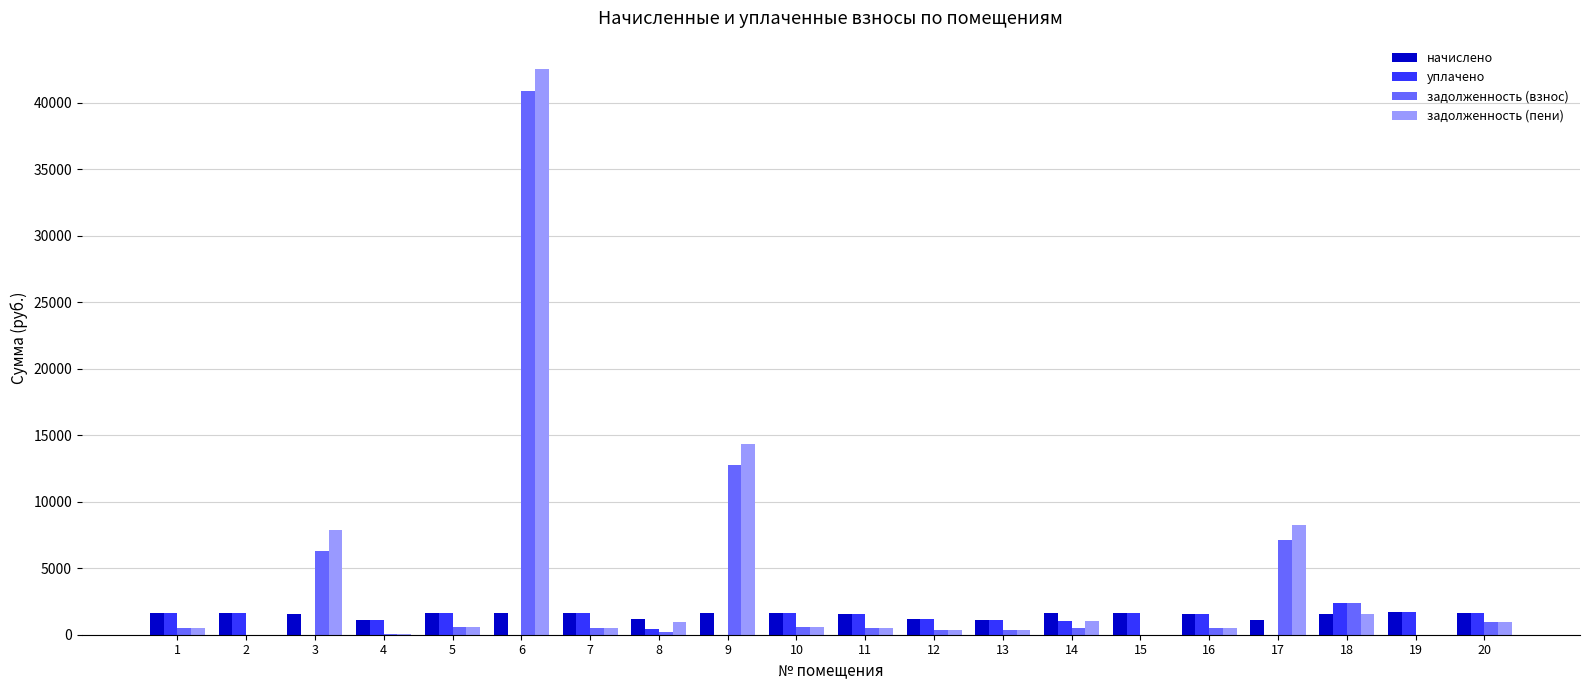

Where is задолженность (пени) nearest to the value 21276?

9